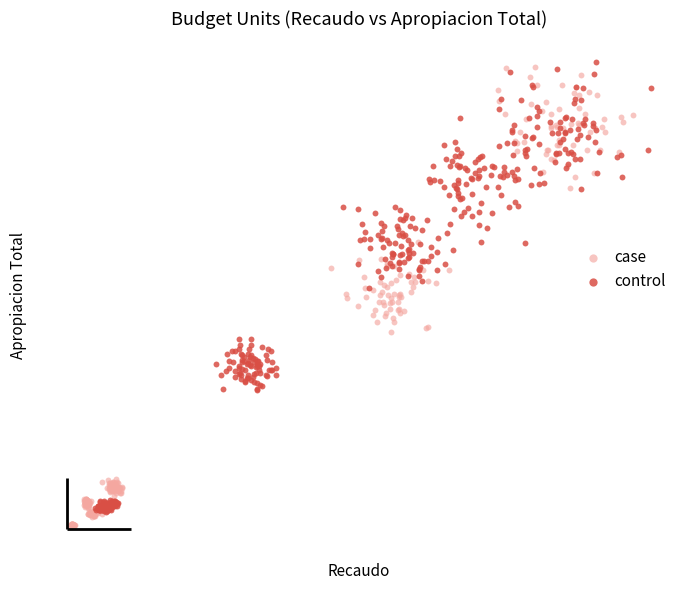

Which series has the widest spread of Y values?

case